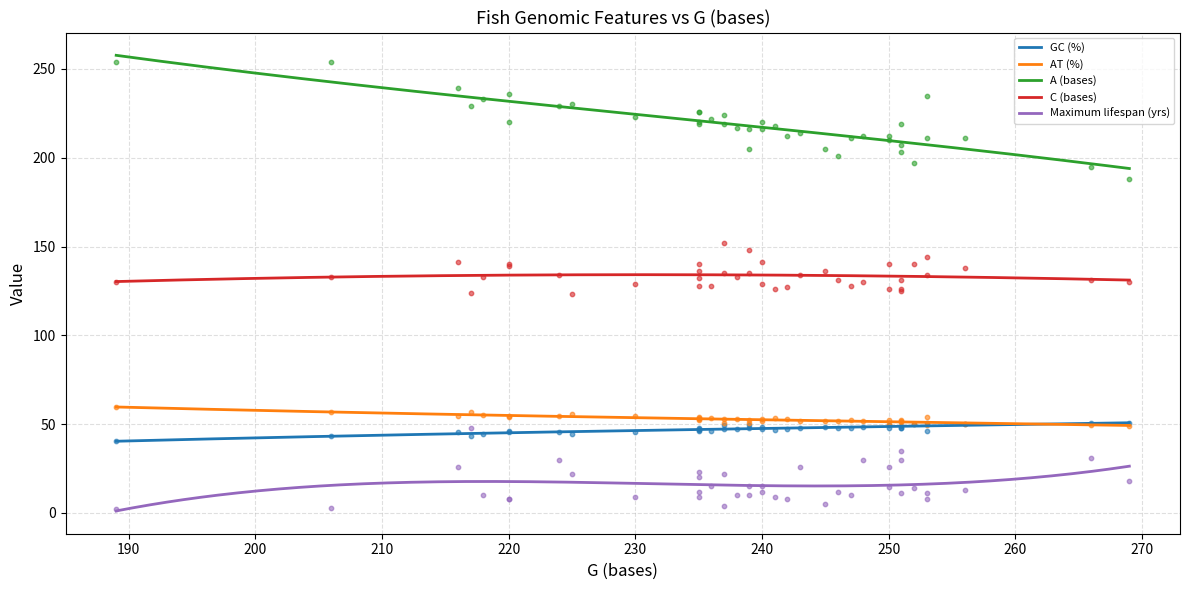

Which series has the largest Y range (max minus min)?

A (bases)